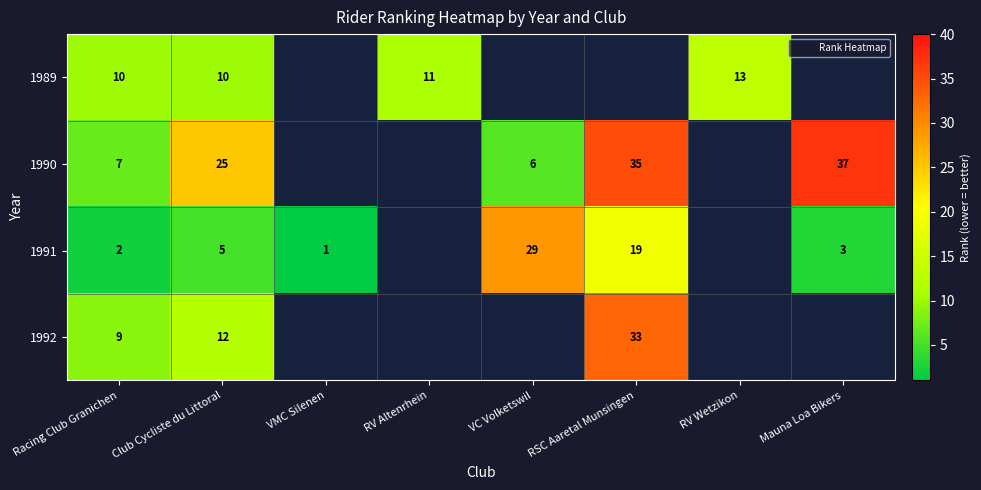

What is the difference between the highest and lowest values at Racing Club Granichen?

8.0